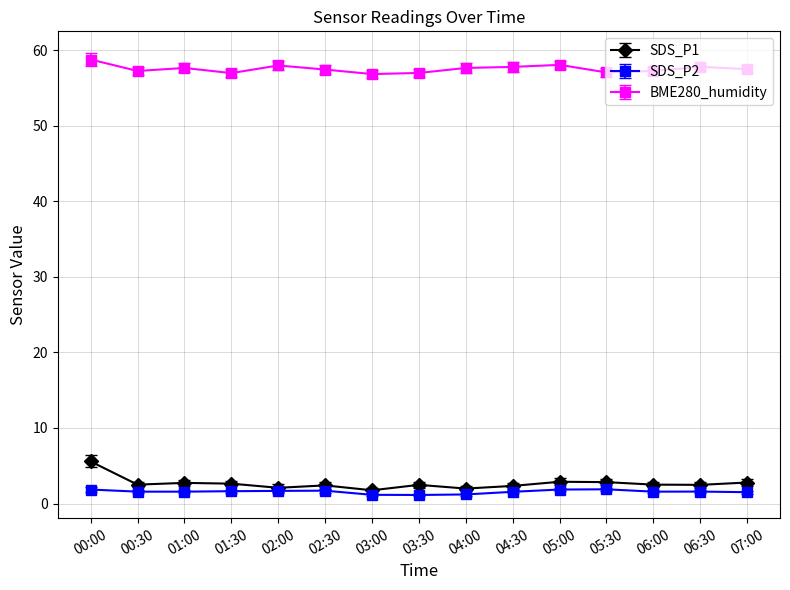

What position from the left is 07:00?

15